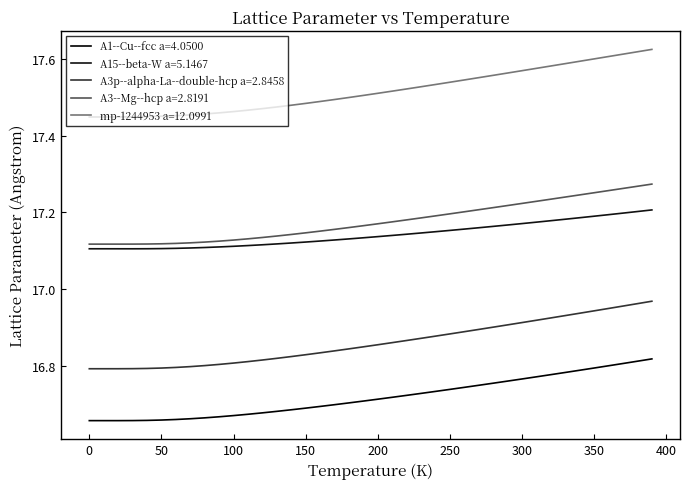

How many lines are shown in the chart?

5